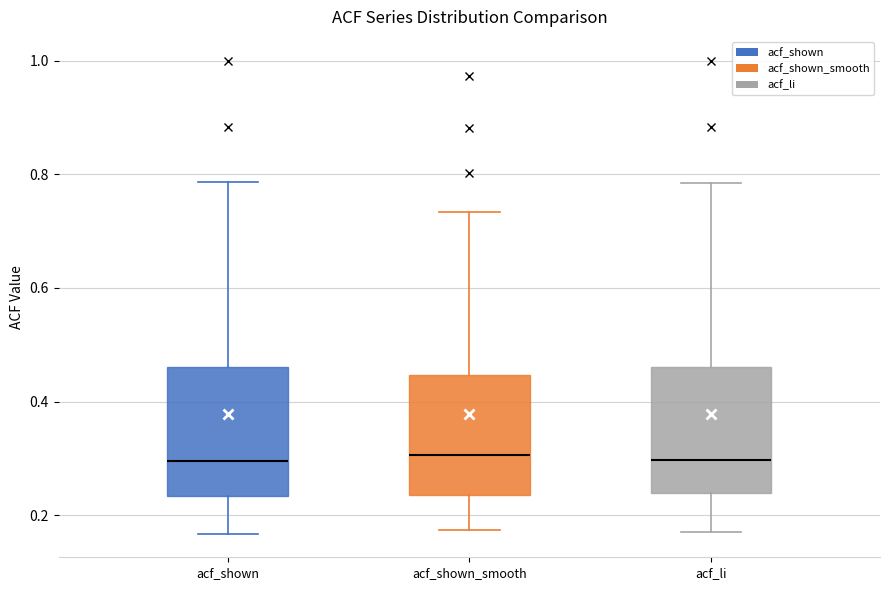

Where does the lower whisker of the box for acf_shown_smooth end on the y-axis? The values are not printed on the chart, so give them approximately, as read against the axis.

0.18